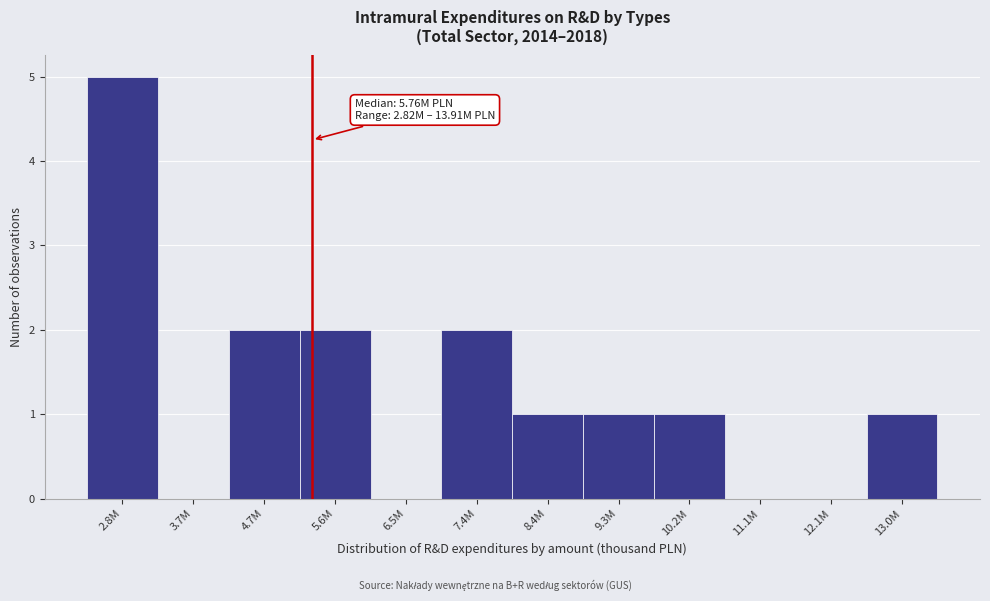

Reading left to right, transcribe all the data shown in this chart.

2.8M=5	3.7M=0	4.7M=2	5.6M=2	6.5M=0	7.4M=2	8.4M=1	9.3M=1	10.2M=1	11.1M=0	12.1M=0	13.0M=1